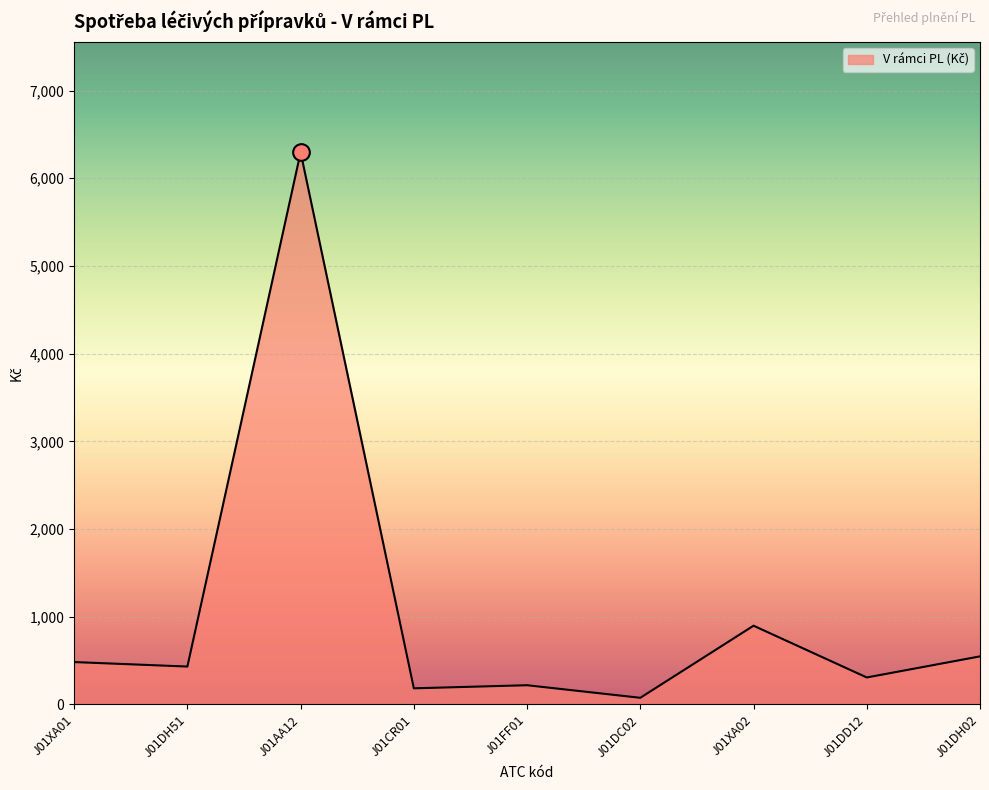

Reading left to right, transcribe all the data shown in this chart.

482.9	431.7	6296.3	183.4	218.7	75.3	897.3	307.2	547.7